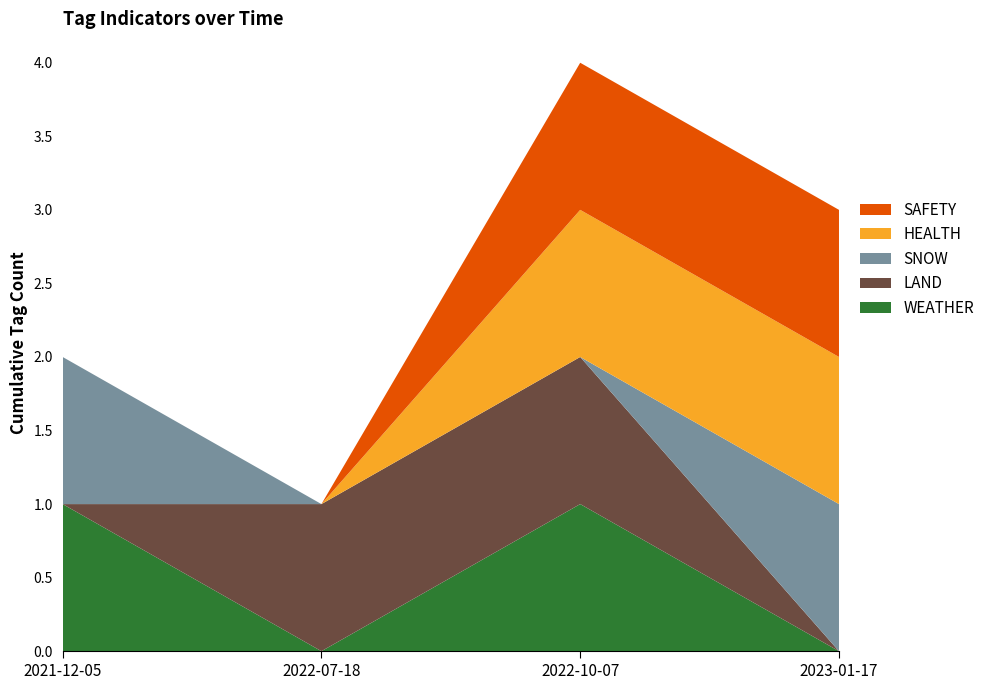

Reading left to right, what are all the values shown in this chart?

WEATHER: 1	0	1	0
LAND: 0	1	1	0
SNOW: 1	0	0	1
HEALTH: 0	0	1	1
SAFETY: 0	0	1	1